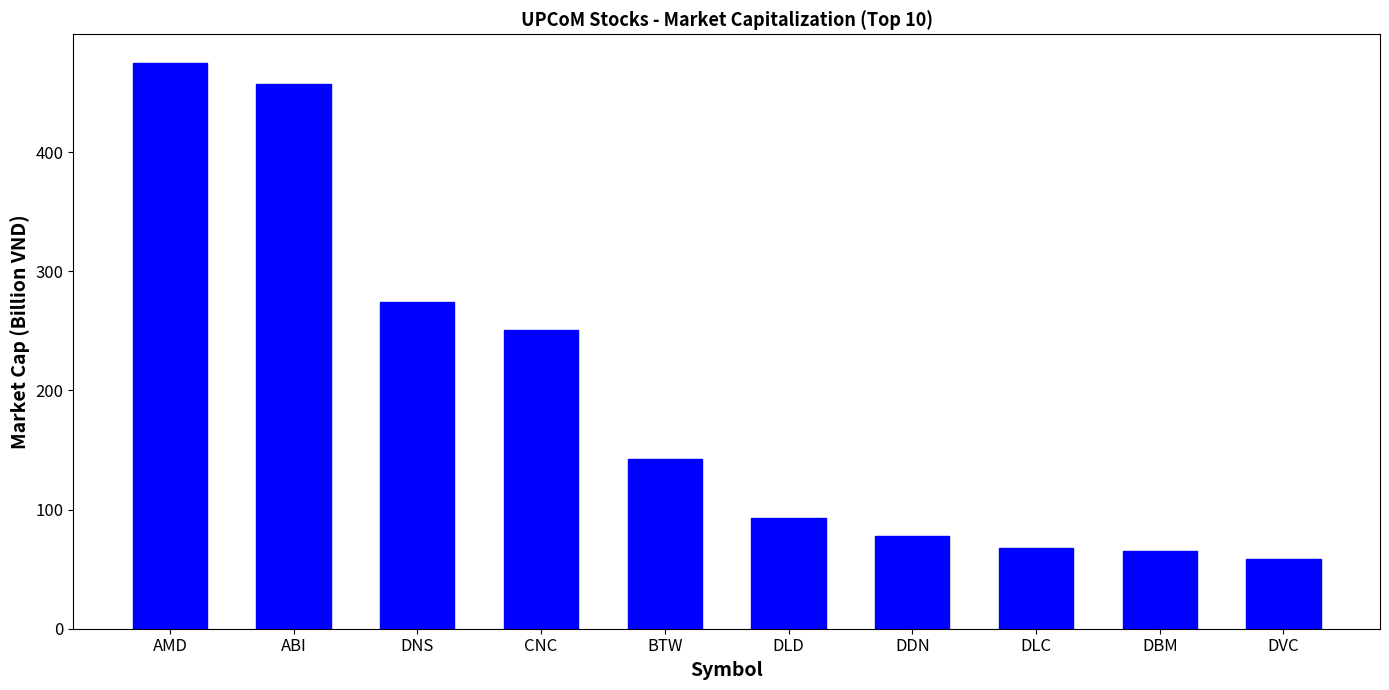

True or false: the data shows 84.6 at CNC.

False